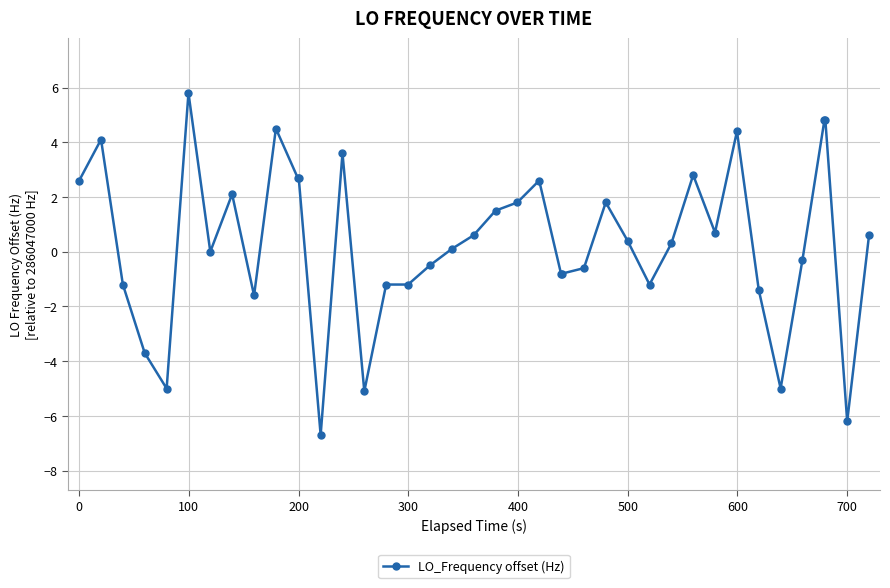

True or false: there are more than 0 points higher than both neighbors.

True